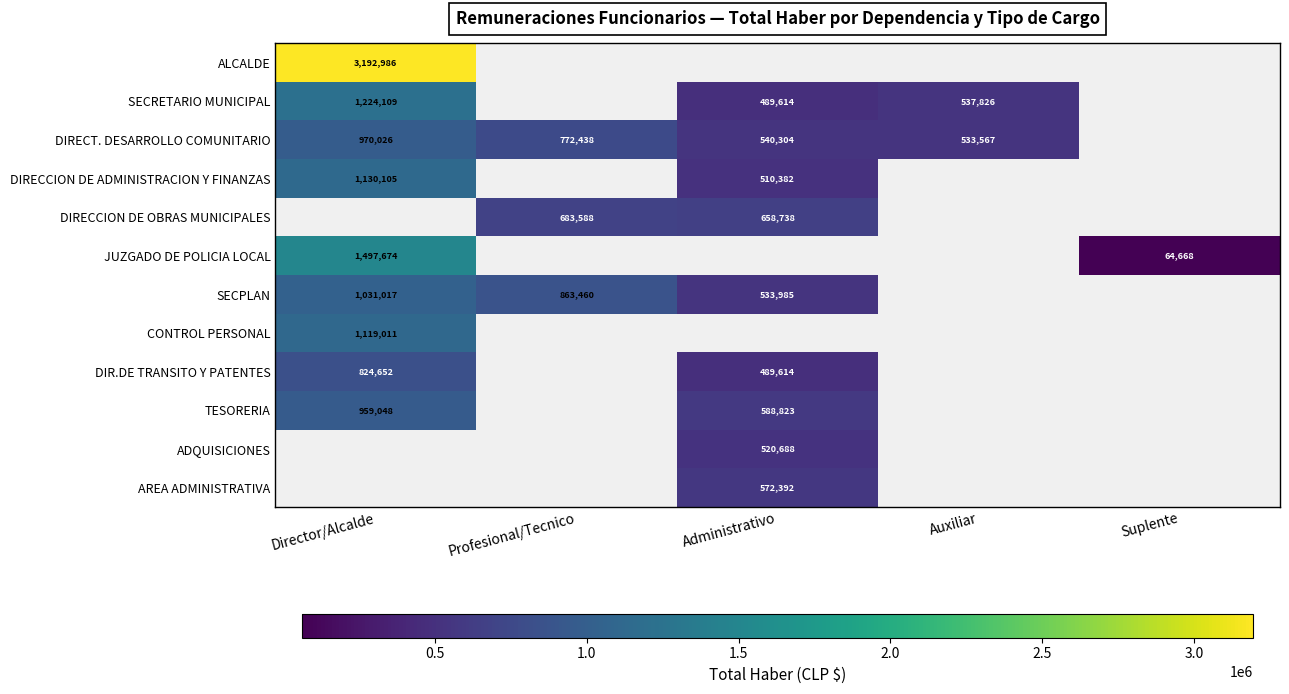

At which category does the chart reach its minimum across all series?

Suplente